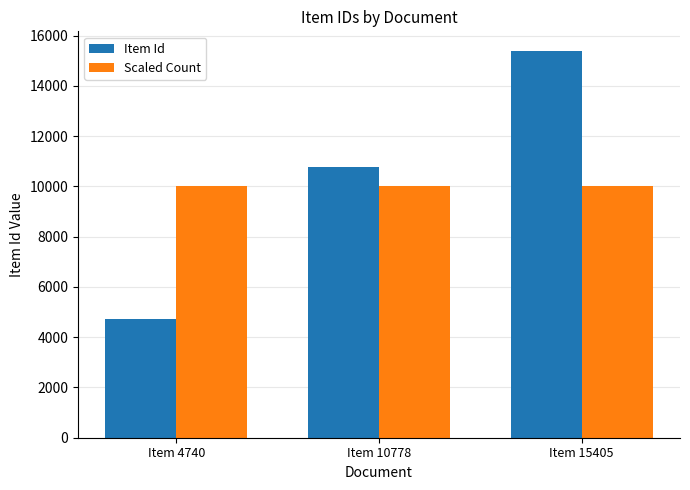

The value of Item Id at Item 4740 is 1158. True or false?

False